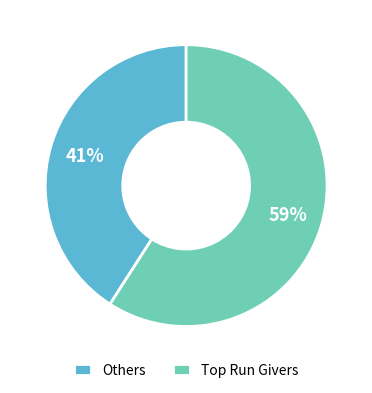

Which category accounts for the majority?

Top Run Givers